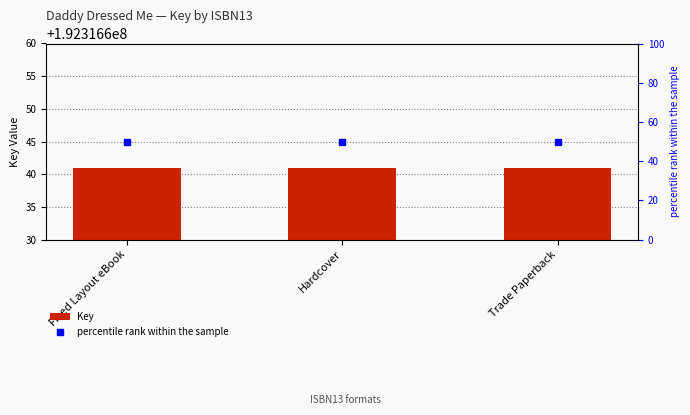

Rank the series by their average value, from lowest to highest.

percentile rank within the sample, Key